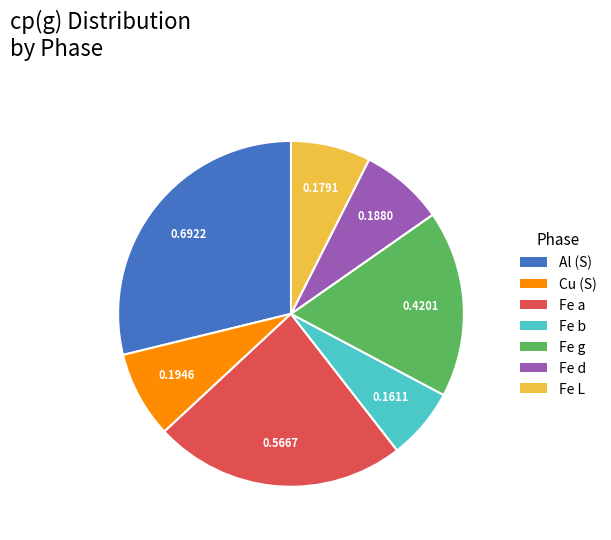

Between Al (S) and Fe L, which is larger?

Al (S)